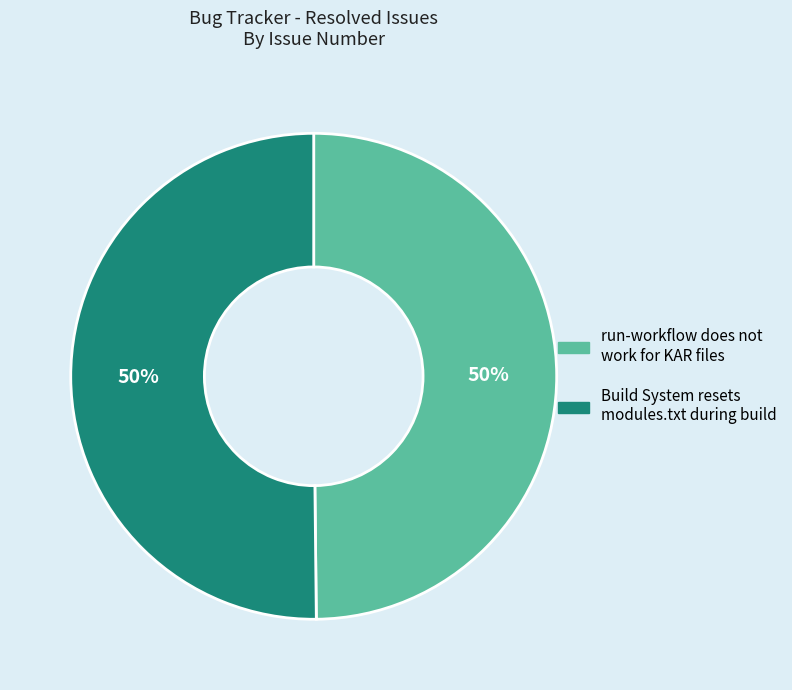

To the nearest percent, what is the average slice percentage?

50%